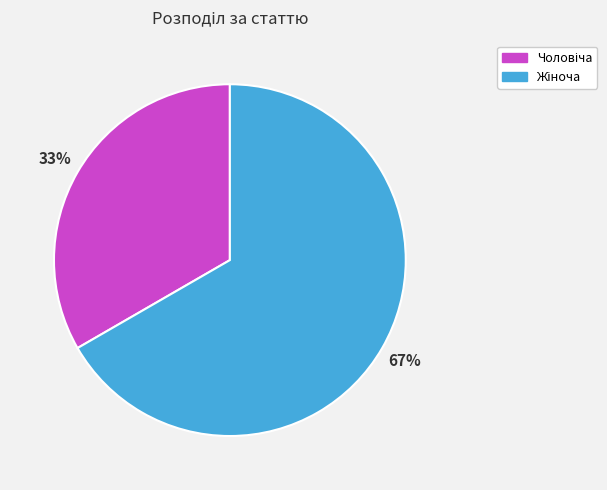

Is there a majority slice in this chart?

Yes